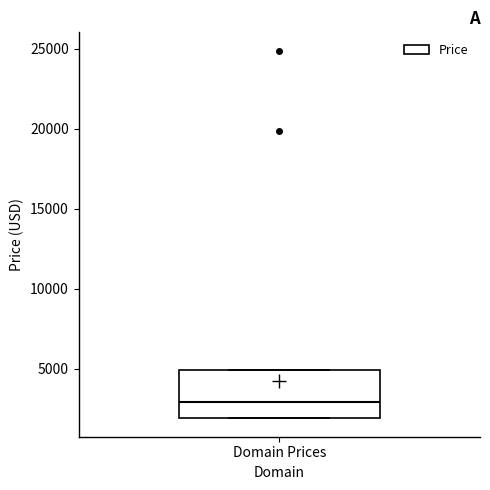

Read this box plot against the y-axis: the position of the median line, the range covered by the box, and the ends of both whiskers. The values are not printed on the chart, so give them approximately, as read against the axis.

median 3000, box 2000 to 5000, whiskers 2000 to 5000